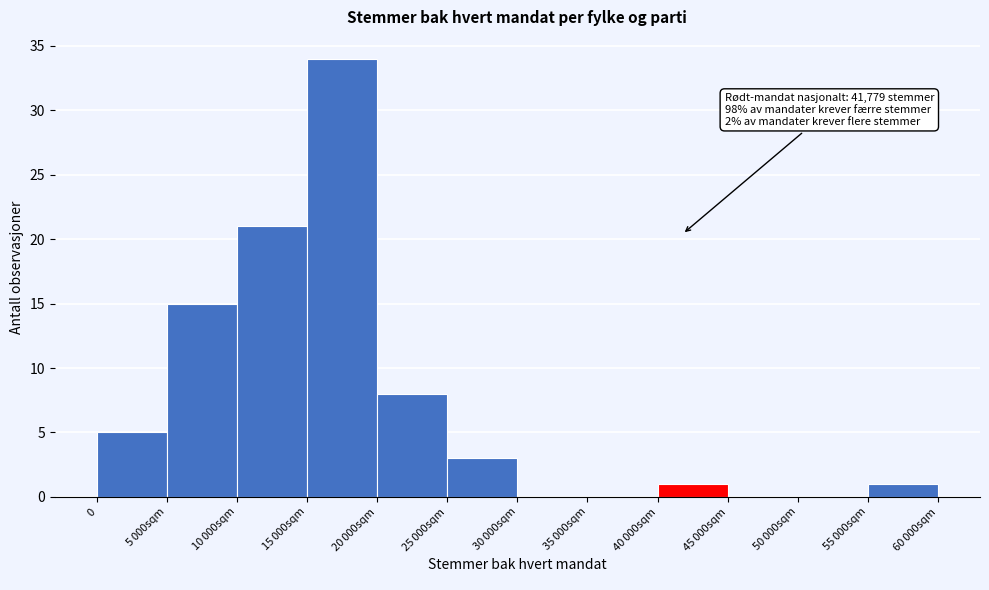

What is the greatest value displayed?

34